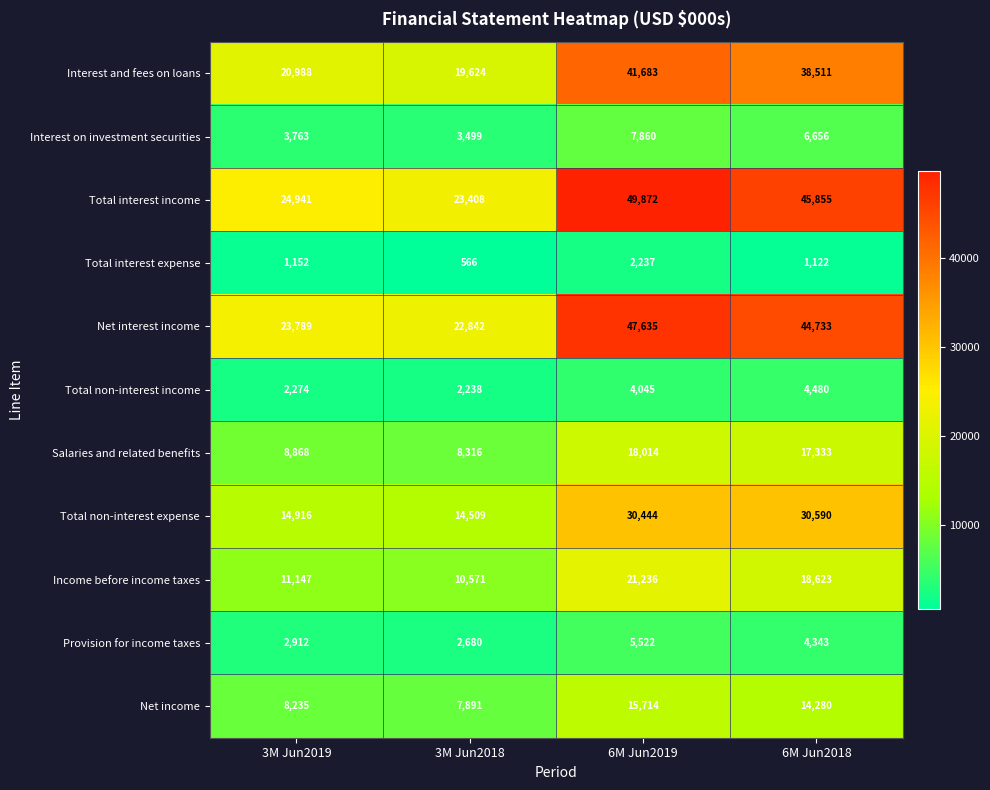

What is the total value across all series at 6M Jun2019?

244262